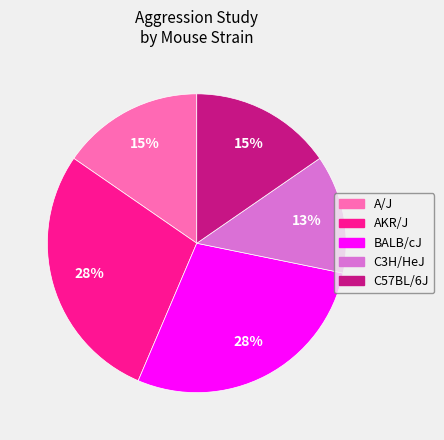

How many segments does this pie chart have?

5